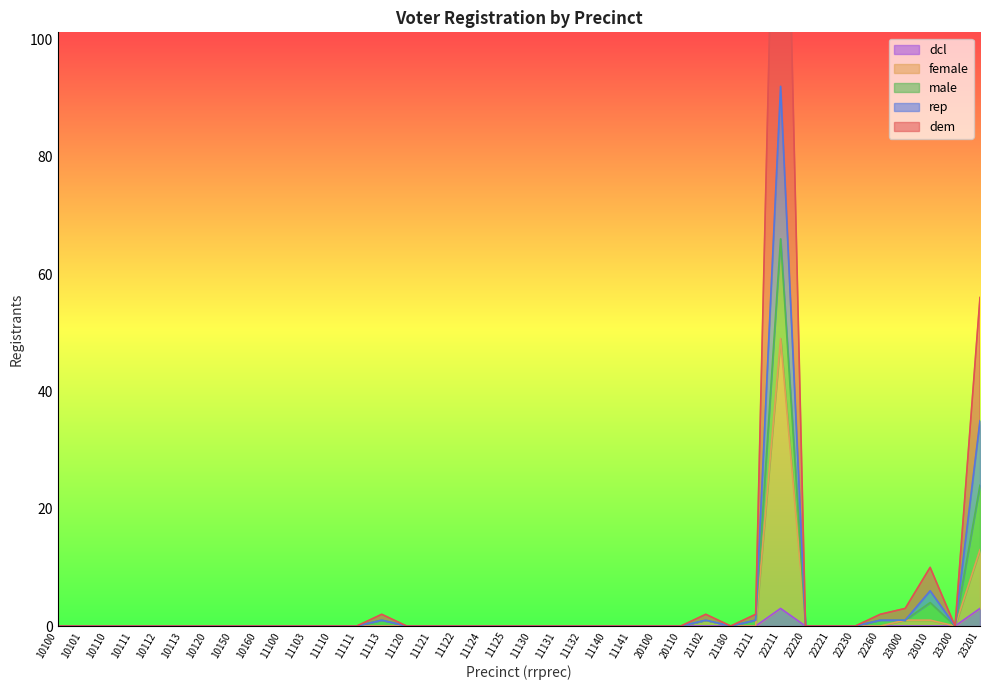

At how many categories does at least one series exceed 90?

1